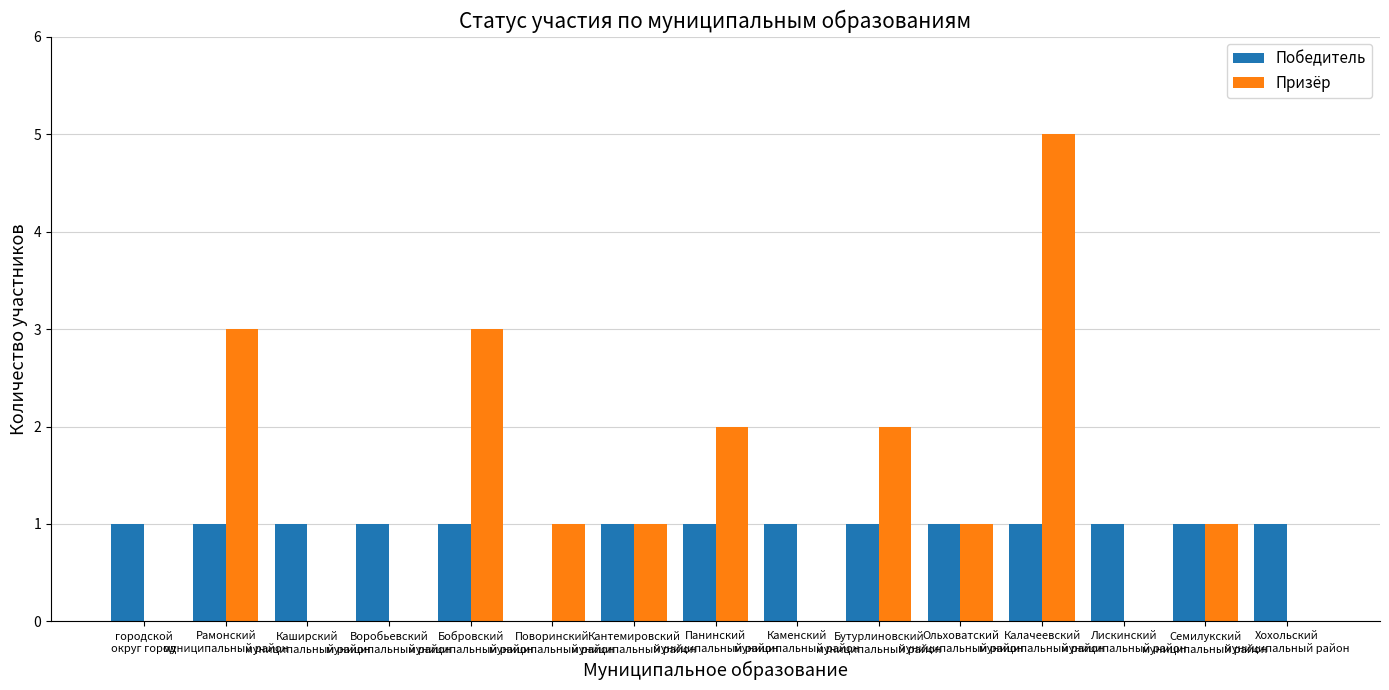

What is the average value of the Призёр series?

1